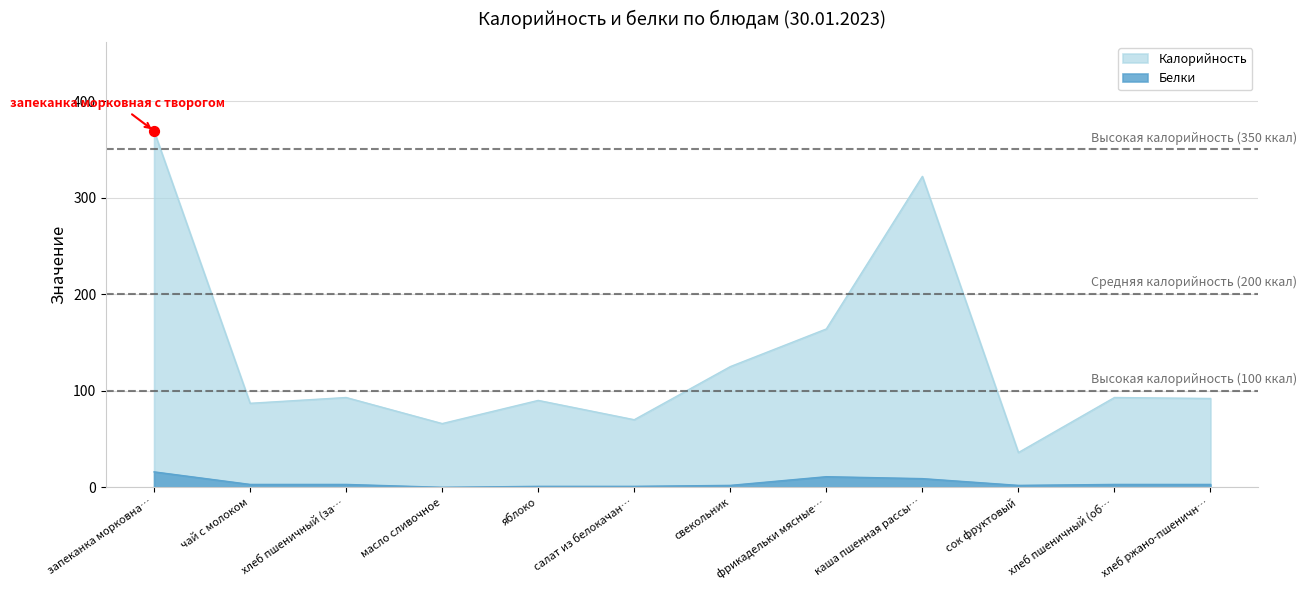

Which series has the largest total across all categories?

Калорийность